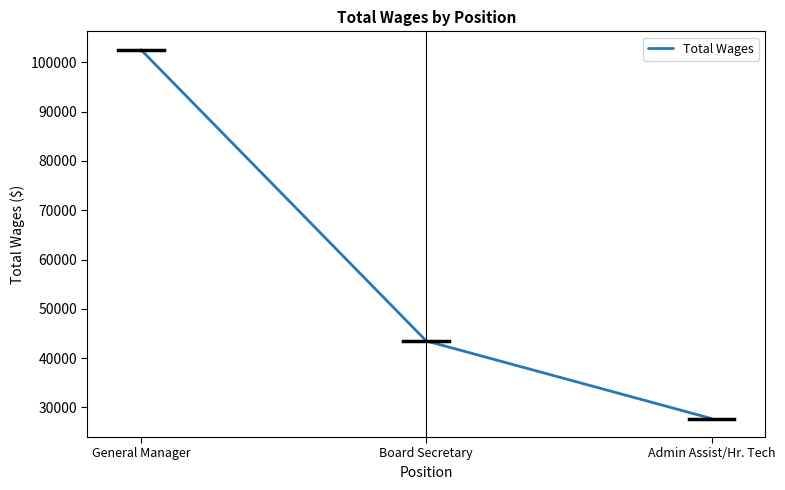

List the labels in order of value, smallest first.

Admin Assist/Hr. Tech, Board Secretary, General Manager